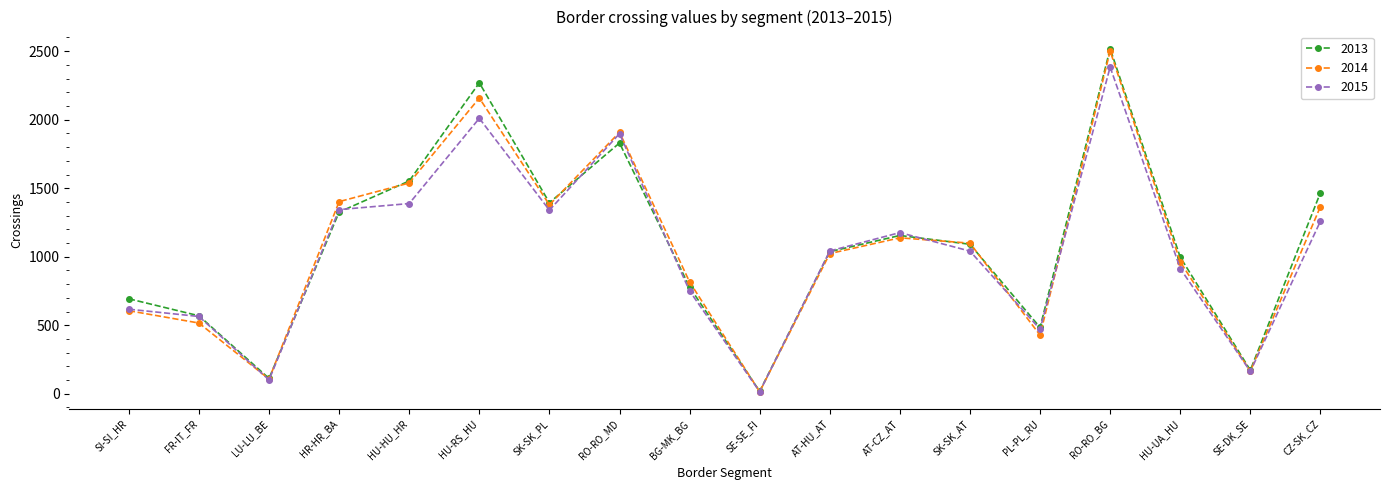

What is the total value across all series at SE-SE_FI?

48